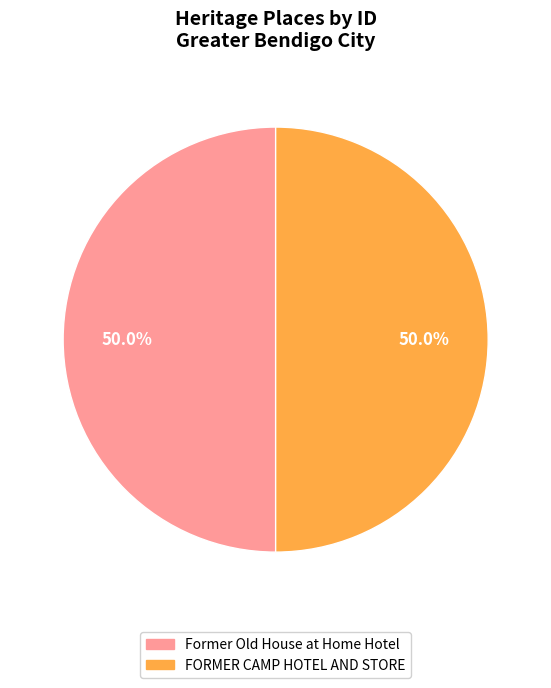

Approximately how many times larger is the value at FORMER CAMP HOTEL AND STORE compared to Former Old House at Home Hotel?

1.0